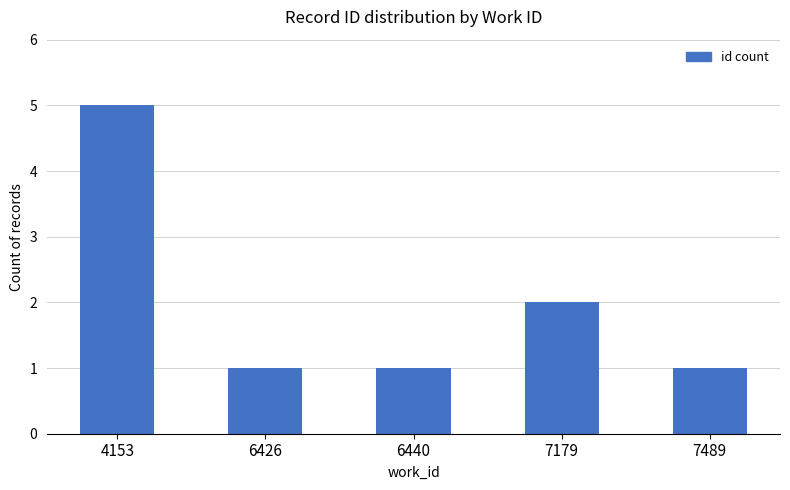

What is the value of the 1st bar from the left?

5